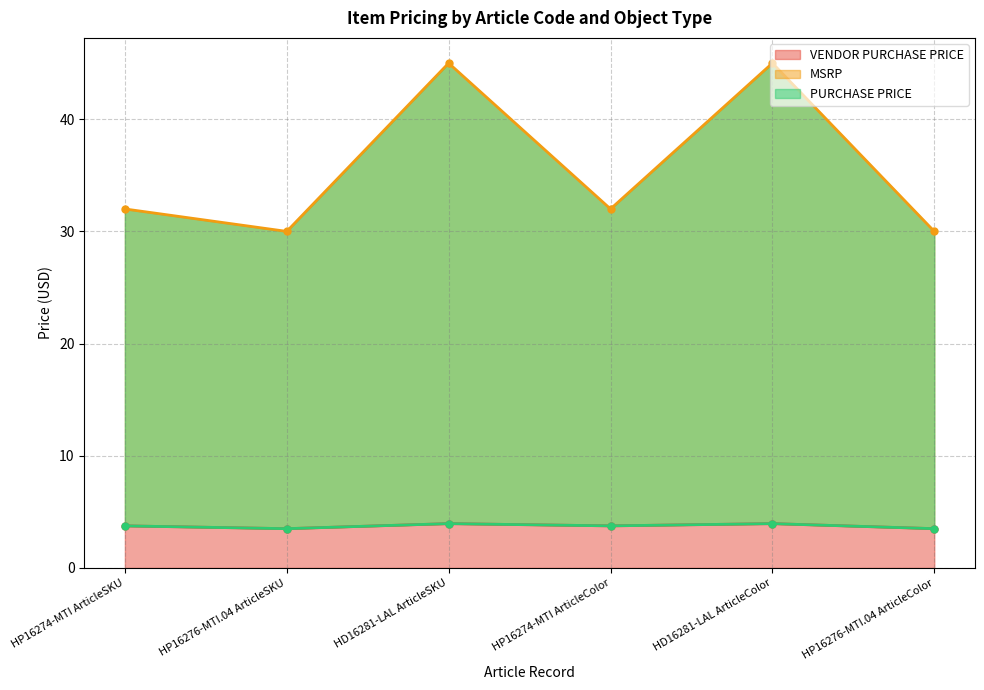

True or false: VENDOR PURCHASE PRICE and PURCHASE PRICE cross at least once.

False